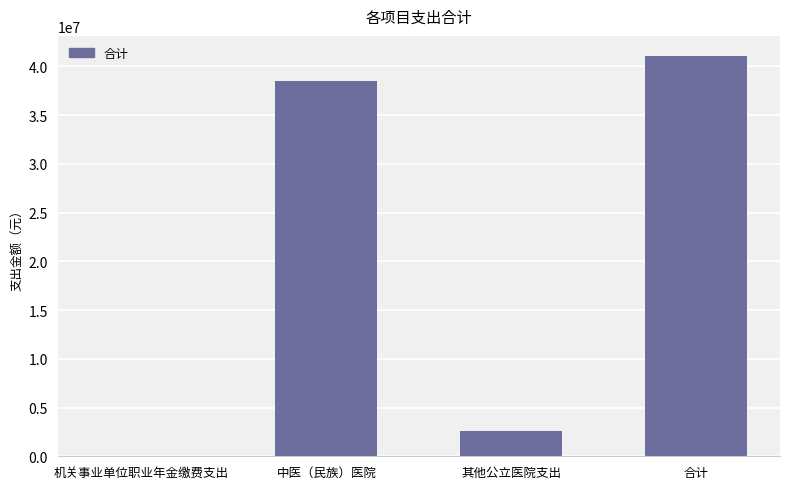

Reading left to right, transcribe all the data shown in this chart.

10730.2	38458565.1	2601700.0	41070995.3